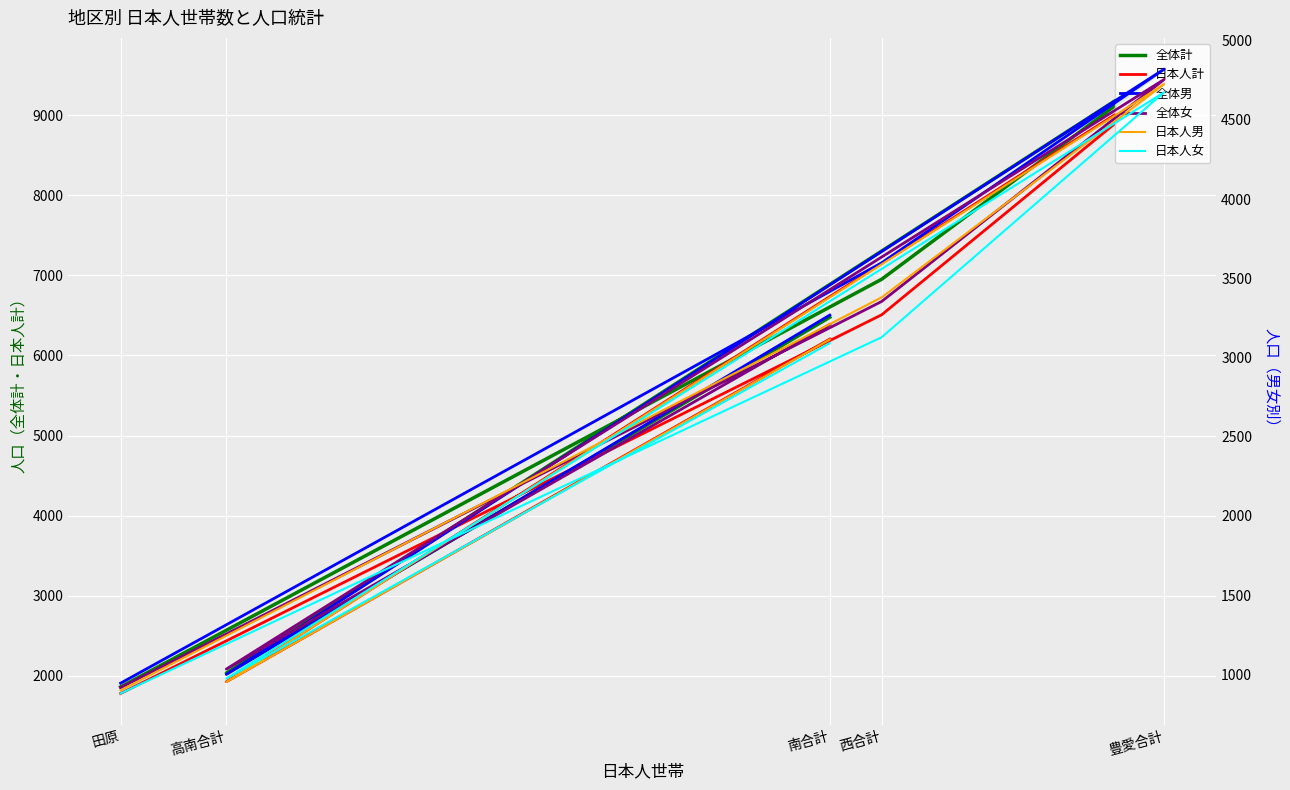

Is the value of 全体計 at 豊愛合計 greater than the value of 日本人男 at 南合計?

Yes